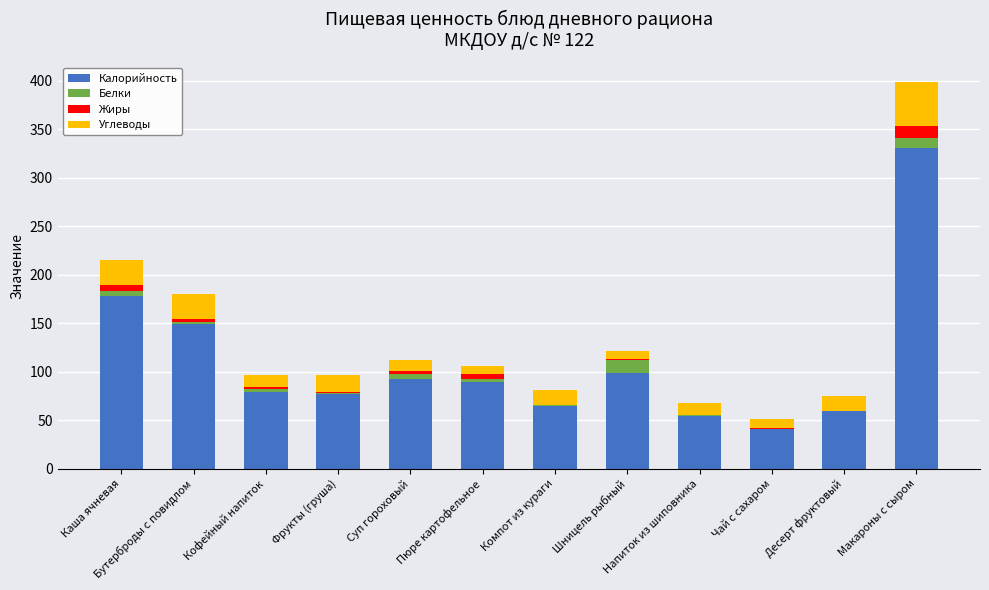

What is the total value across all series at Десерт фруктовый?

75.0